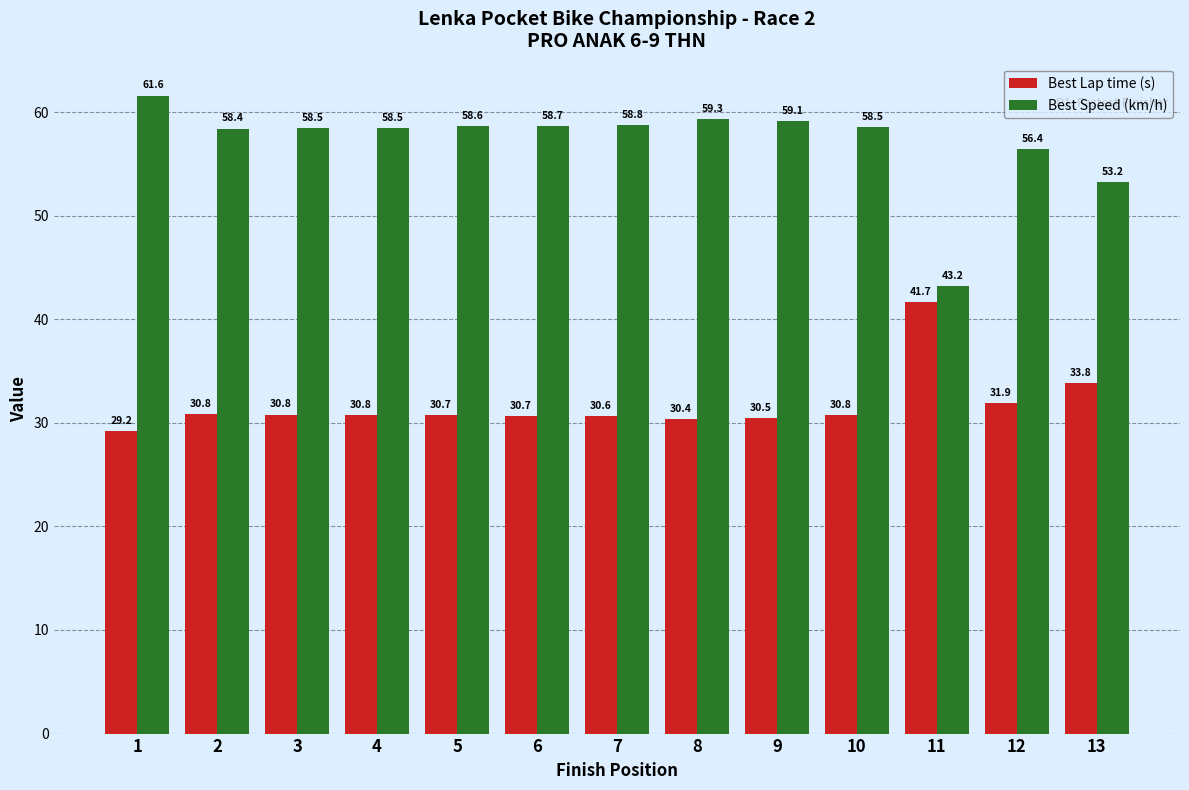

Reading left to right, transcribe all the data shown in this chart.

Best Lap time (s): 1=29.2	2=30.8	3=30.8	4=30.8	5=30.7	6=30.7	7=30.6	8=30.4	9=30.5	10=30.8	11=41.7	12=31.9	13=33.8
Best Speed (km/h): 1=61.6	2=58.4	3=58.5	4=58.5	5=58.6	6=58.7	7=58.8	8=59.3	9=59.1	10=58.5	11=43.2	12=56.4	13=53.2